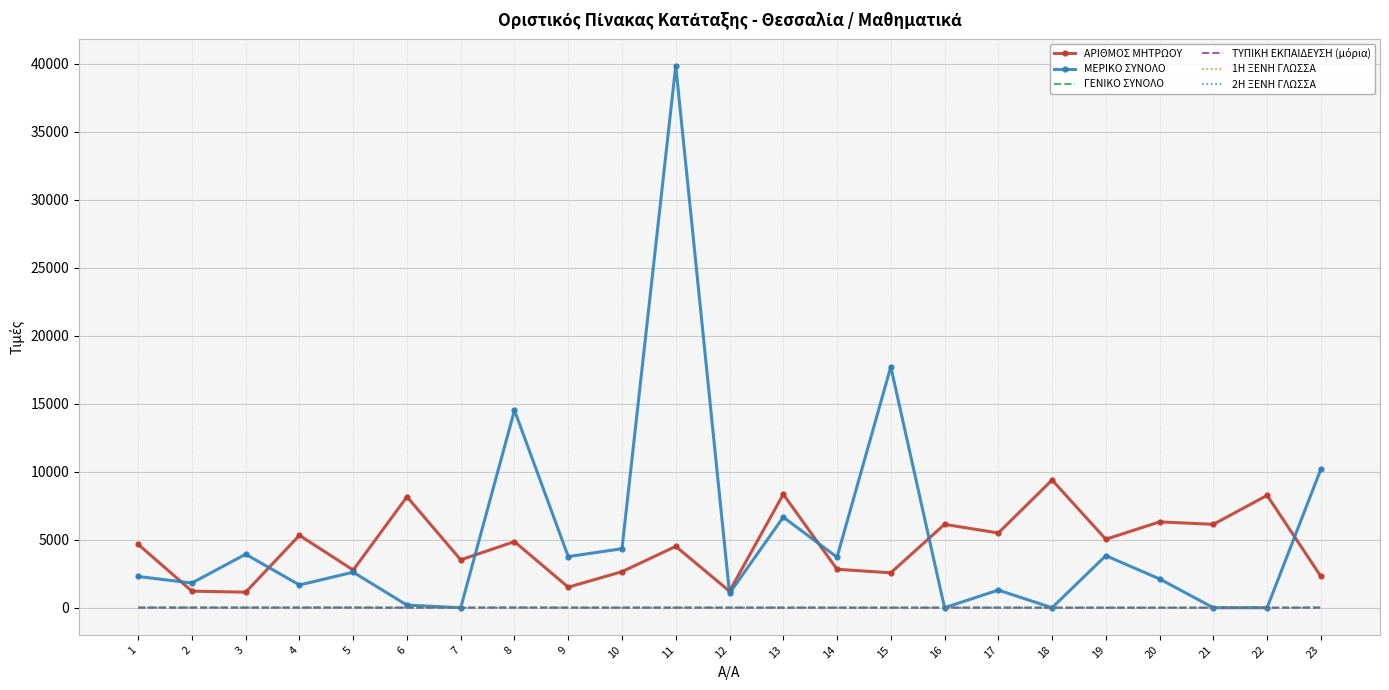

At how many categories does at least one series exceed 11403?

3